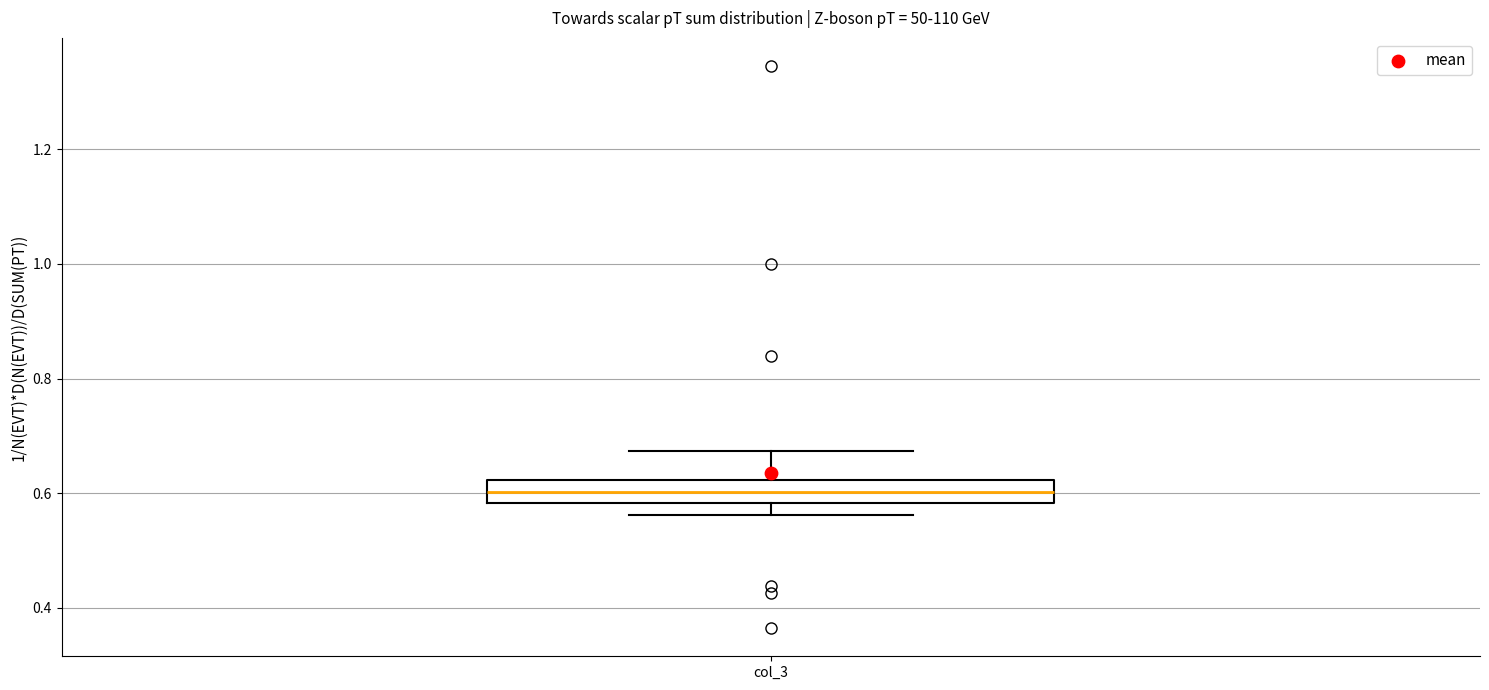

Where is the upper edge of the box for col_3 on the y-axis? The values are not printed on the chart, so give them approximately, as read against the axis.

0.62